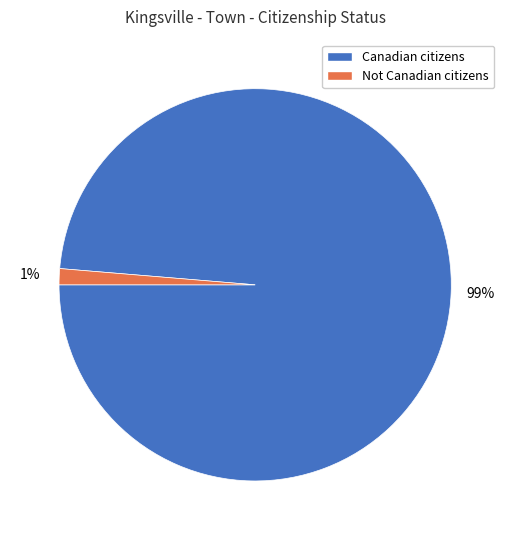

Rank the categories by value from highest to lowest.

Canadian citizens, Not Canadian citizens